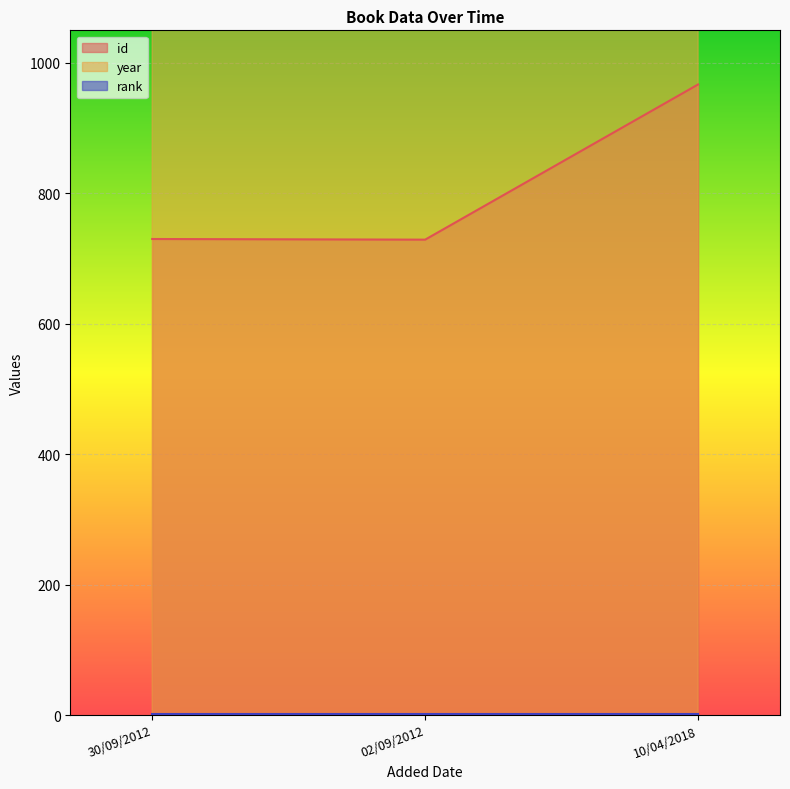

At which category does the chart reach its minimum across all series?

02/09/2012